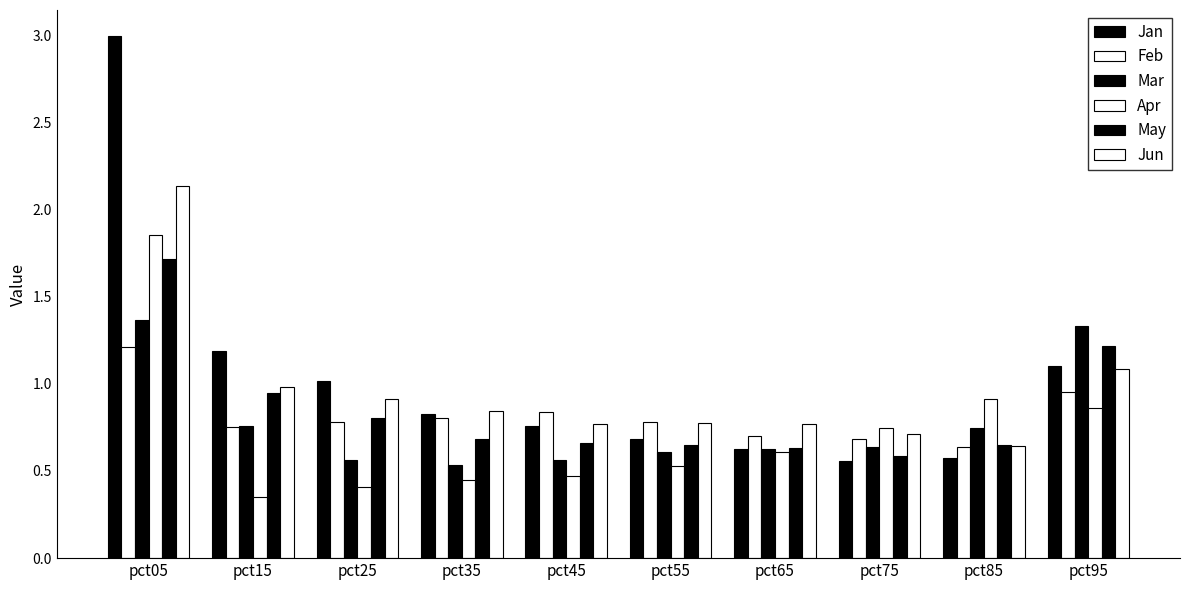

Count the number of data series in this chart.

6